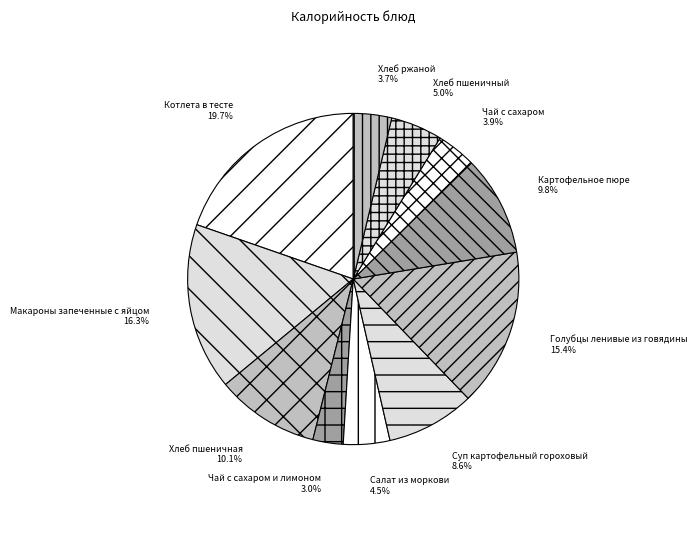

How many slices are in this pie chart?

11